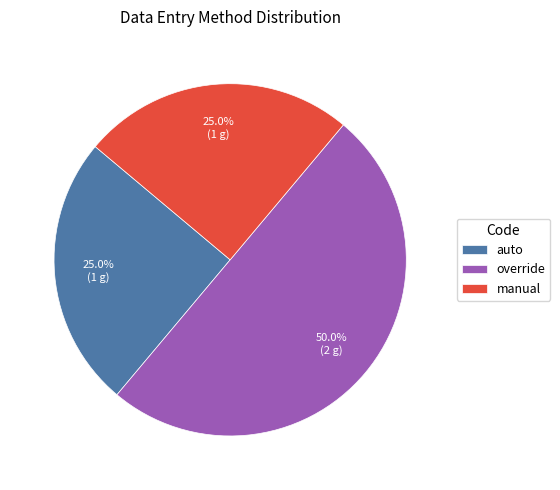

Does manual represent more than half of the total?

No